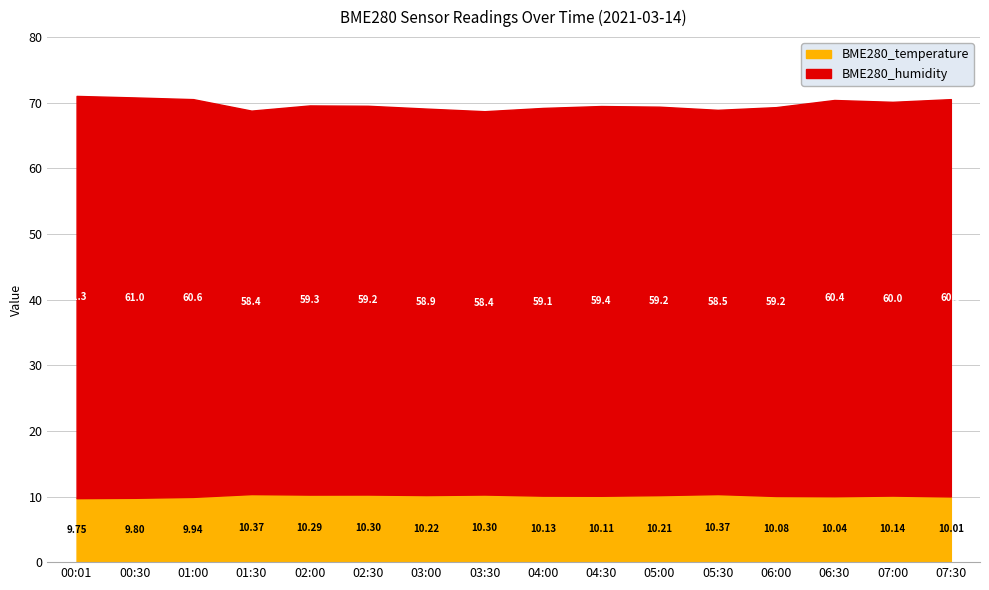

What are all the series names shown in the legend?

BME280_temperature, BME280_humidity